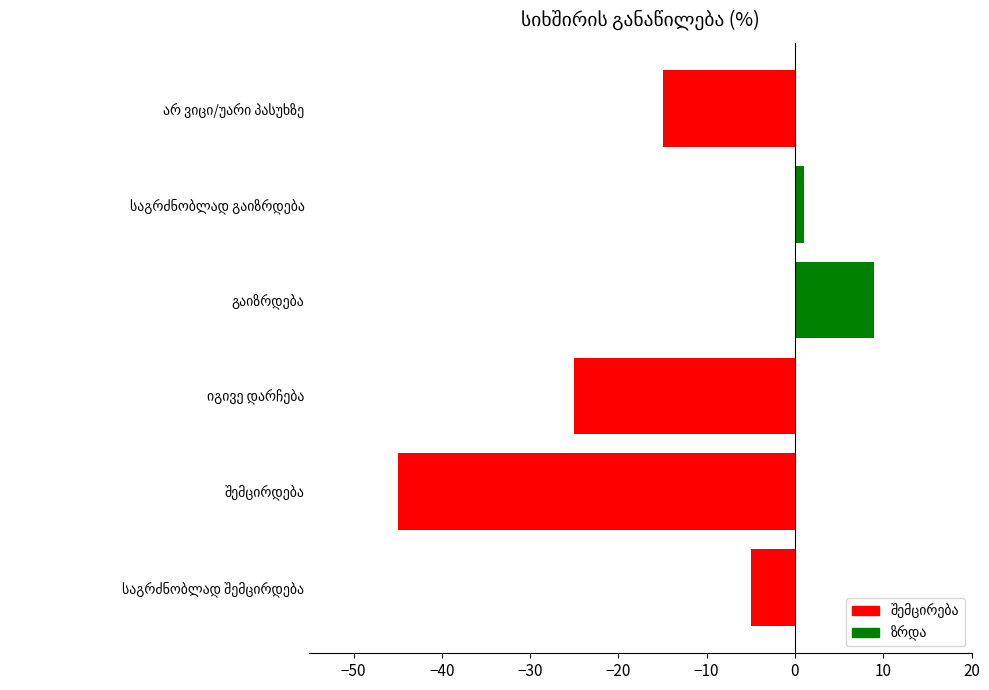

Reading top to bottom, list all the values displayed in this chart.

-15	1	9	-25	-45	-5